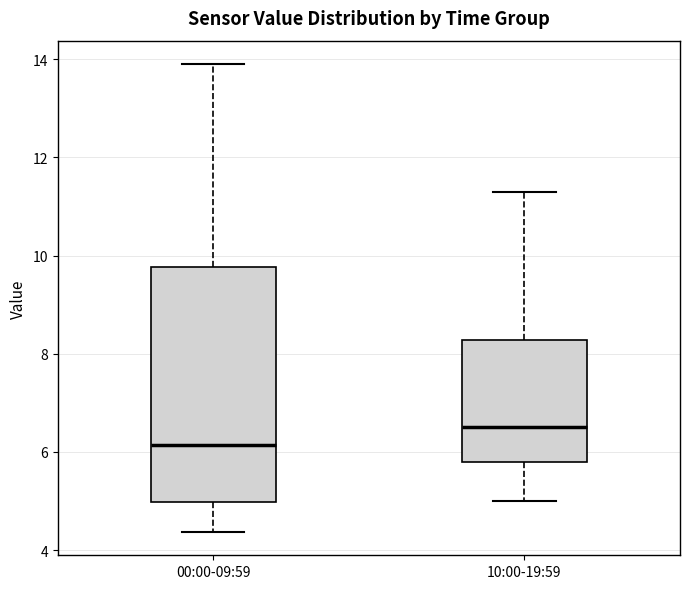

Where does the upper whisker of the box for 10:00-19:59 end on the y-axis? The values are not printed on the chart, so give them approximately, as read against the axis.

11.4